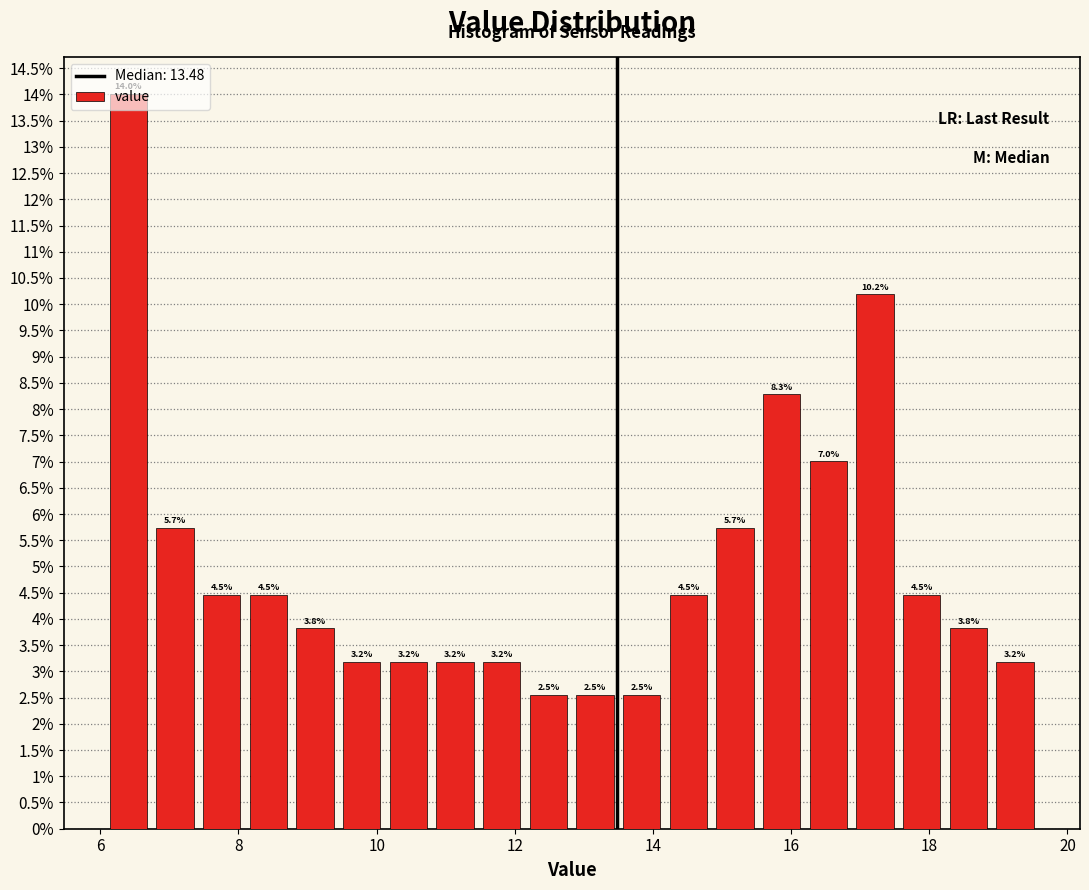

Read against the x-axis, roughly where is the centre of the tallest bar?

6.4